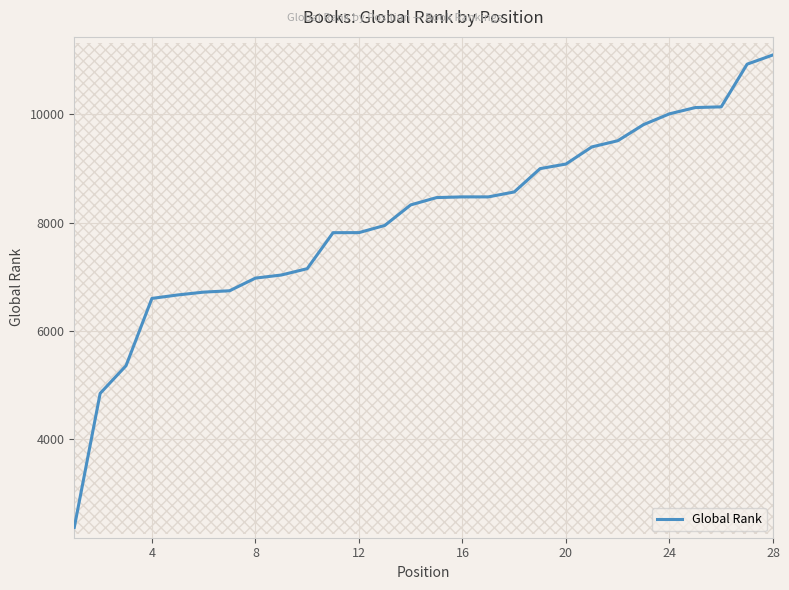

What is the minimum value for Global Rank?

2373